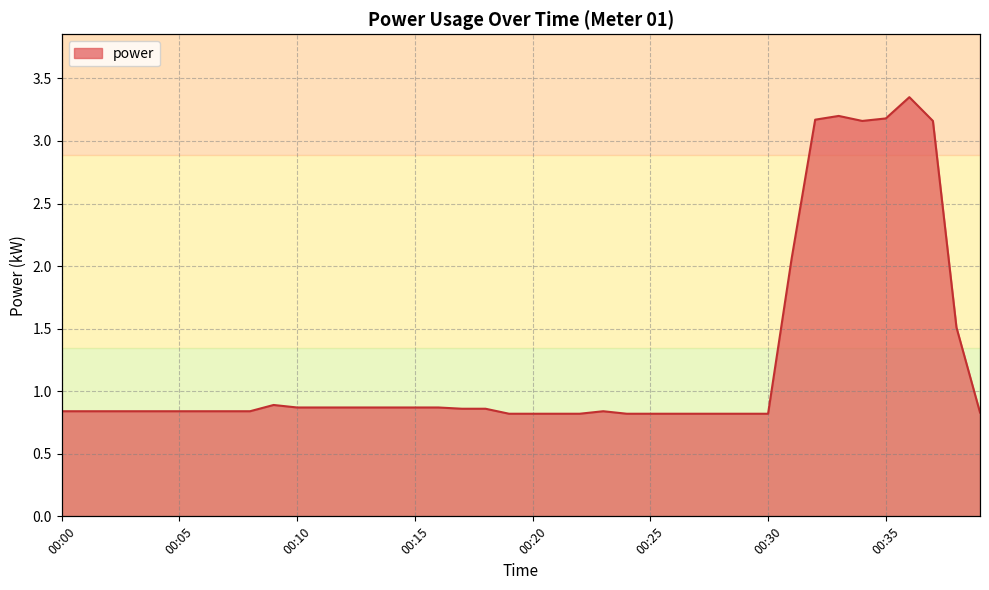

Rank the categories by value from highest to lowest.

00:36, 00:33, 00:35, 00:32, 00:34, 00:37, 00:31, 00:38, 00:09, 00:10, 00:11, 00:12, 00:13, 00:14, 00:15, 00:16, 00:17, 00:18, 00:00, 00:01, 00:02, 00:03, 00:04, 00:05, 00:06, 00:07, 00:08, 00:23, 00:39, 00:19, 00:20, 00:21, 00:22, 00:24, 00:25, 00:26, 00:27, 00:28, 00:29, 00:30